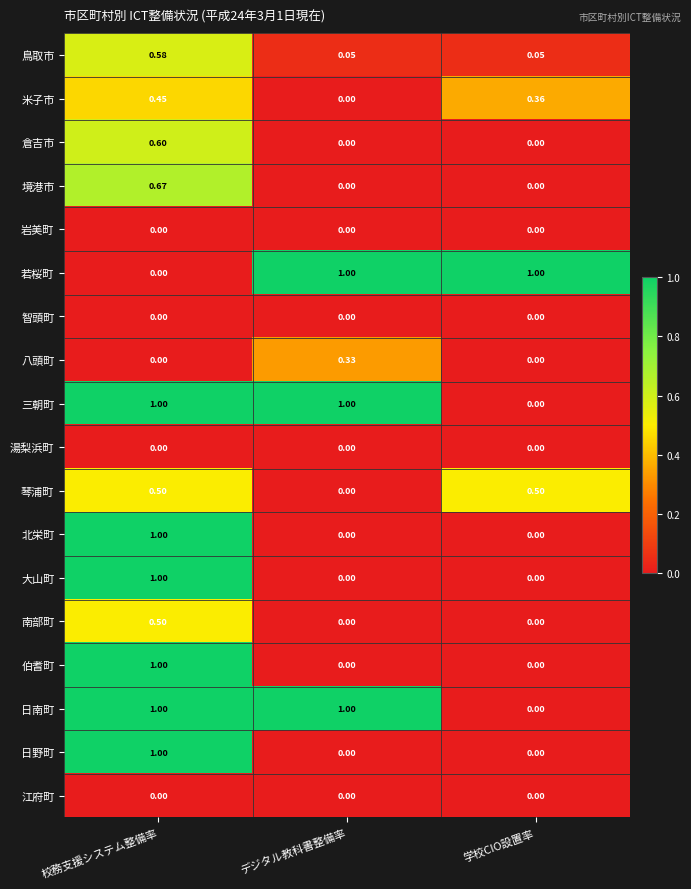

What is the total value across all series at 学校CIO設置率?

1.9